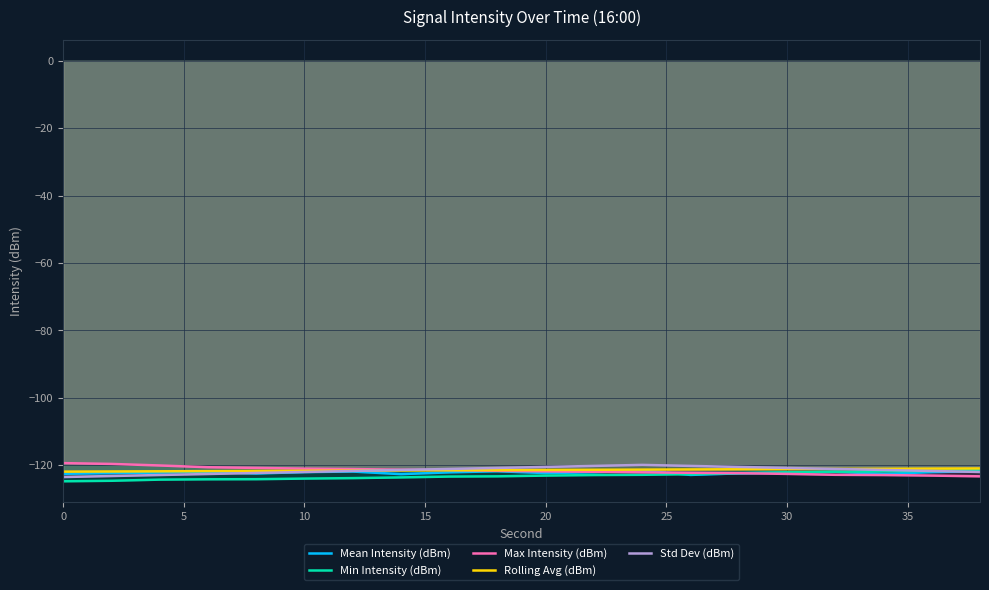

How many values in the Mean Intensity (dBm) series are below -122?

14